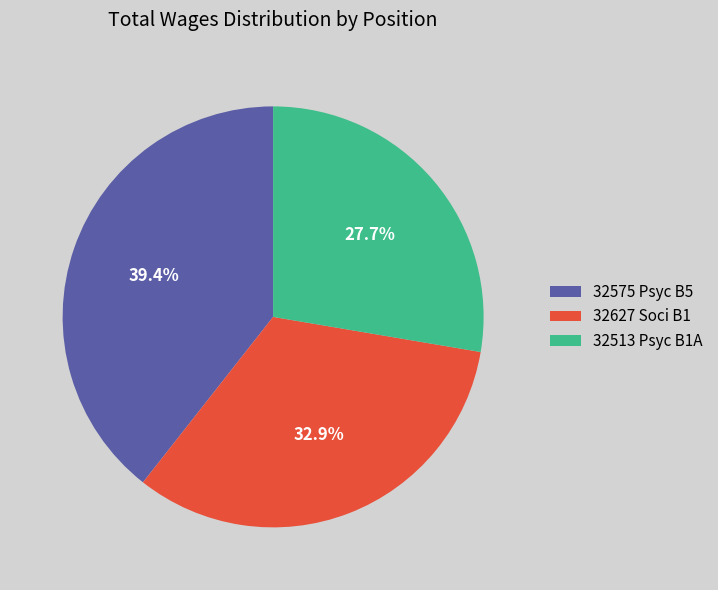

Which has a higher value, 32627 Soci B1 or 32513 Psyc B1A?

32627 Soci B1